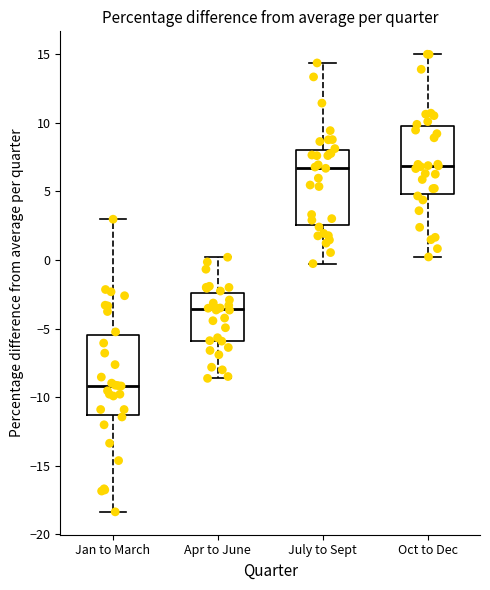

Reading left to right, read every box against the y-axis: the position of its median line, the range the box covers, and the ends of its whiskers. The values are not printed on the chart, so give them approximately, as read against the axis.

Jan to March: median -9.0, box -11.5 to -5.5, whiskers -18.5 to 3.0
Apr to June: median -3.5, box -6.0 to -2.5, whiskers -8.5 to 0.0
July to Sept: median 6.5, box 2.5 to 8.0, whiskers -0.5 to 14.5
Oct to Dec: median 7.0, box 5.0 to 10.0, whiskers 0.0 to 15.0